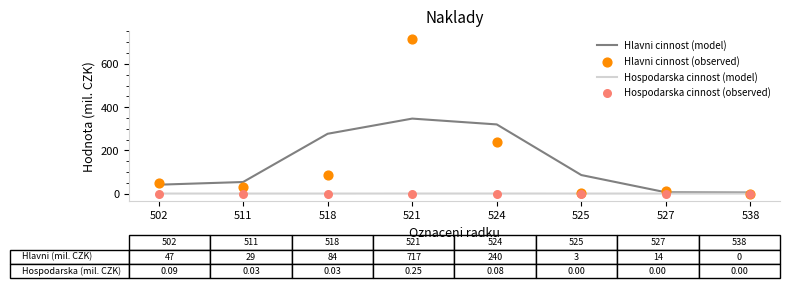

Which series has the widest spread of Y values?

Hlavni cinnost (observed)